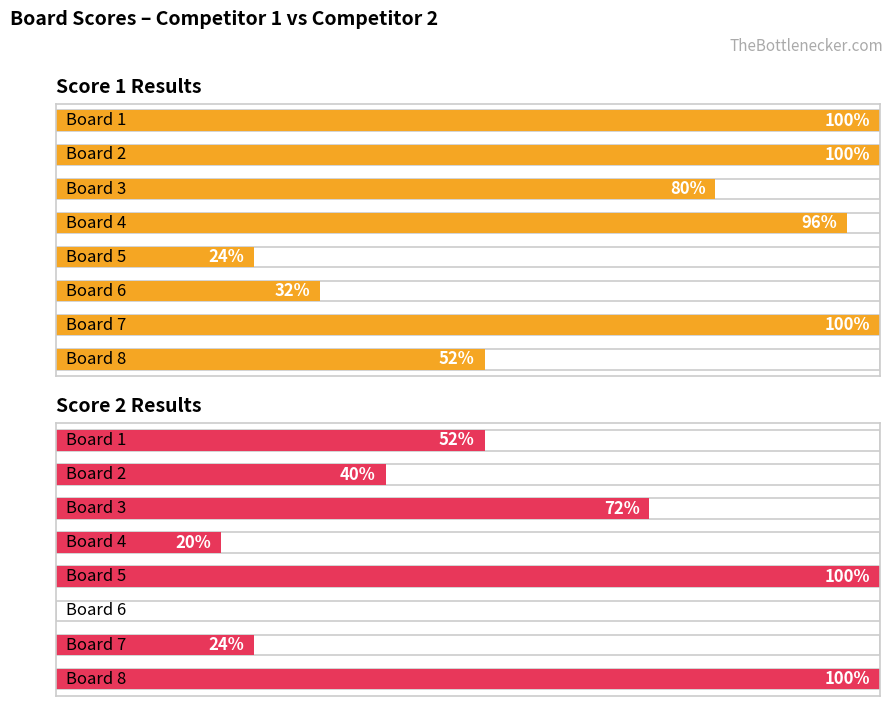

Does the chart contain any negative values?

No